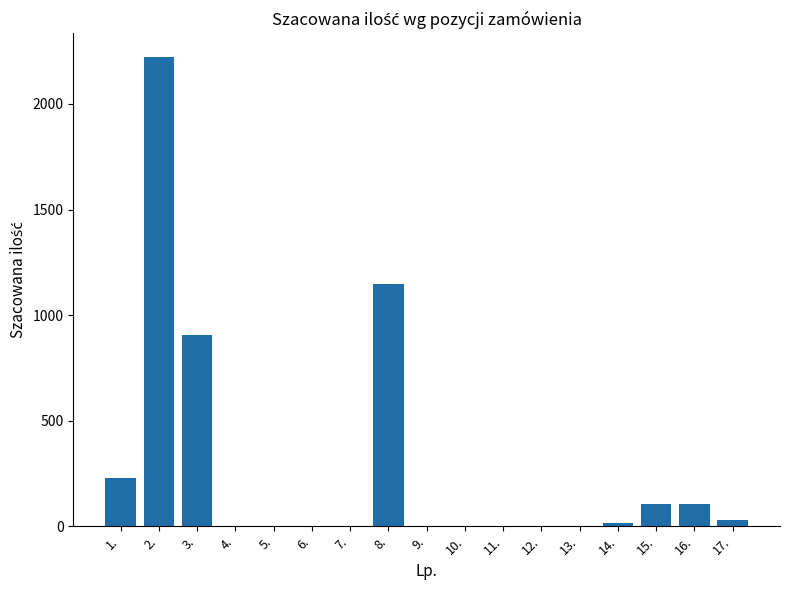

Which category has the highest value across all series?

2.